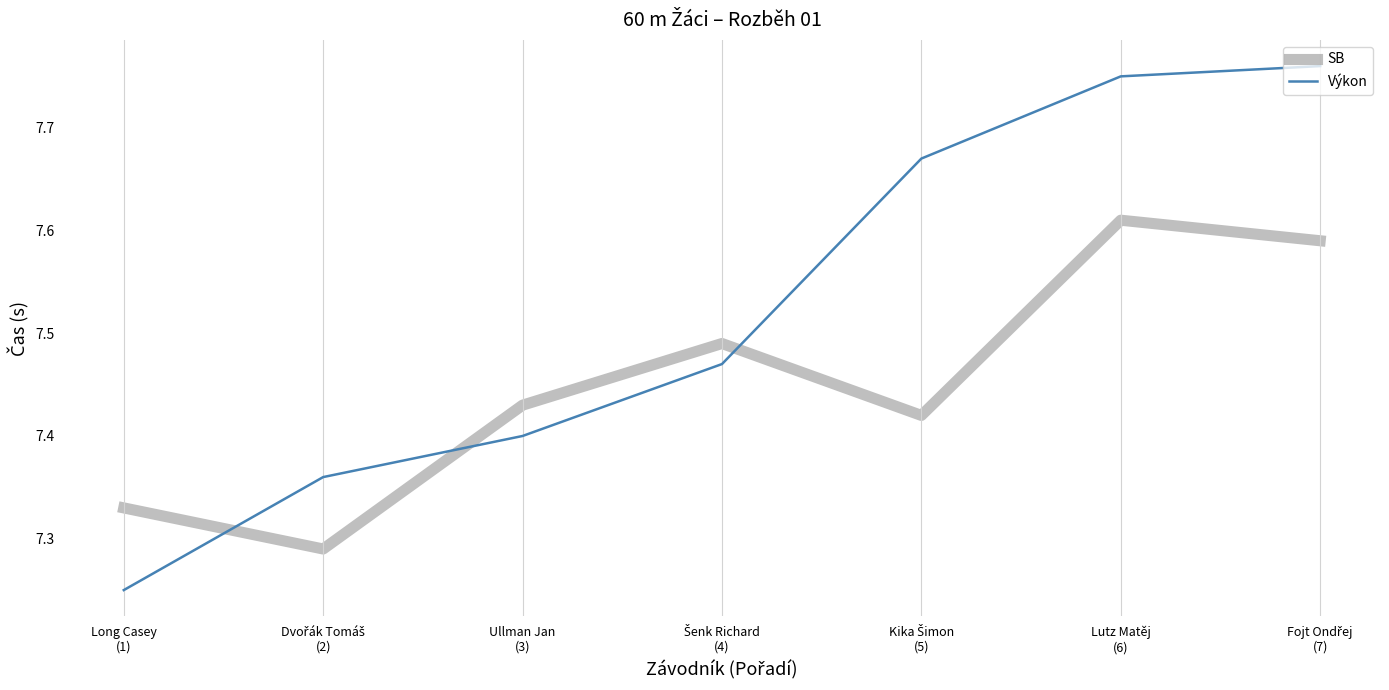

List the series in order of their overall mean, highest first.

Výkon, SB